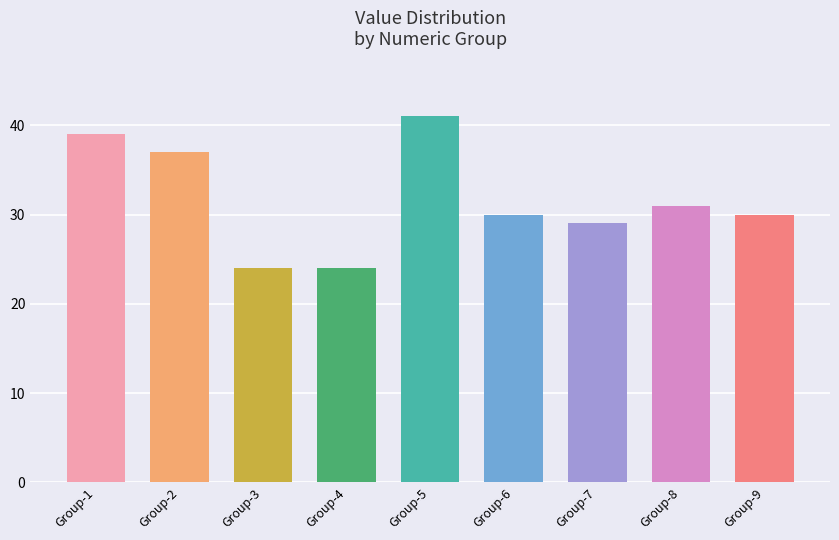

What is the change in value from Group-1 to Group-3?

-15